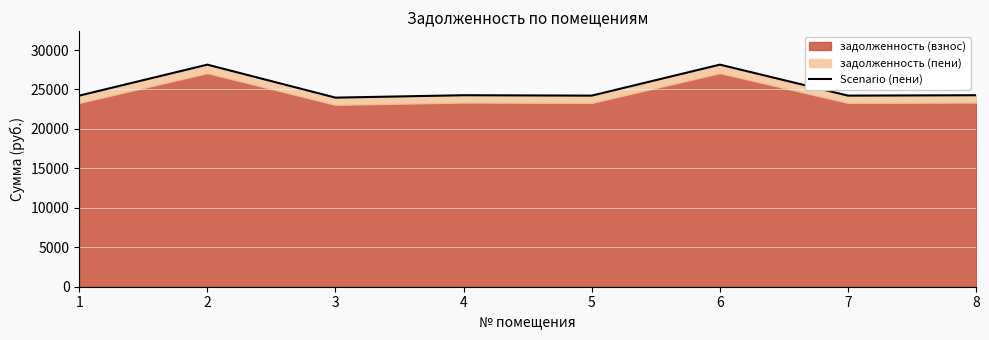

What is the difference between the values at 4 and 5?

50.8